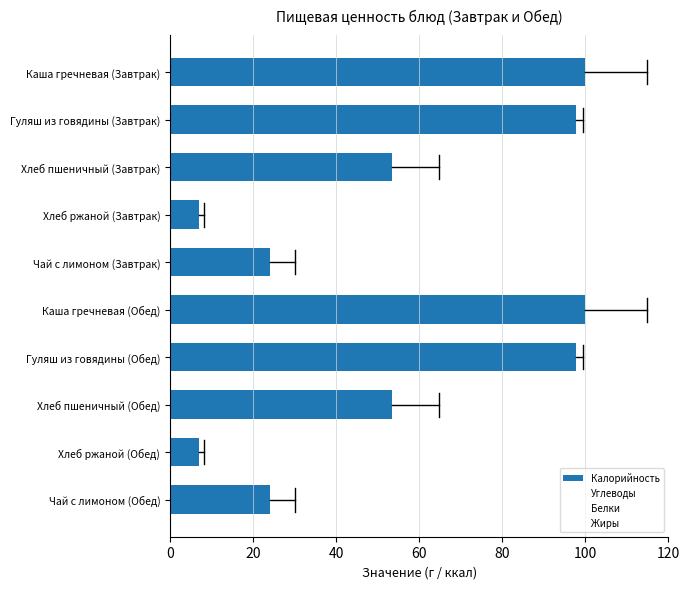

What is the ratio of the value at Хлеб пшеничный (Обед) to the value at Чай с лимоном (Обед)?

2.2